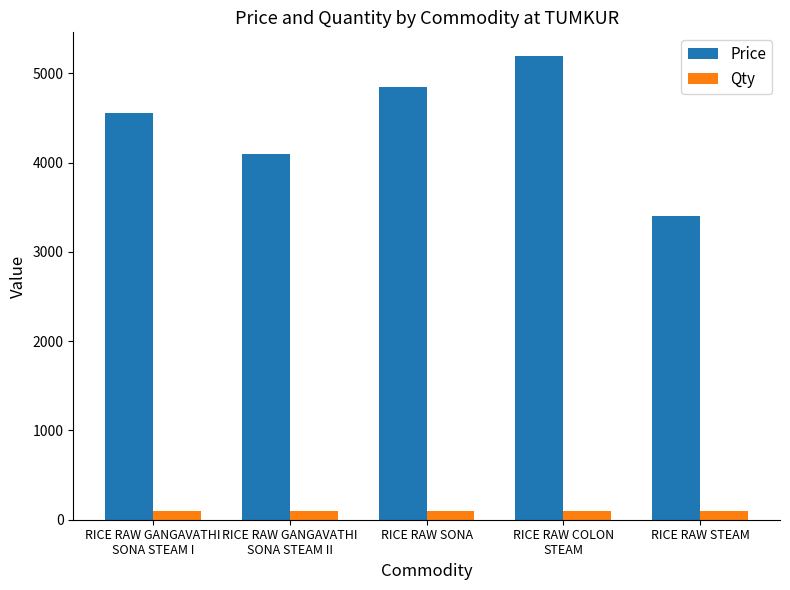

At which category is the sum across all series the highest?

RICE RAW COLON
STEAM